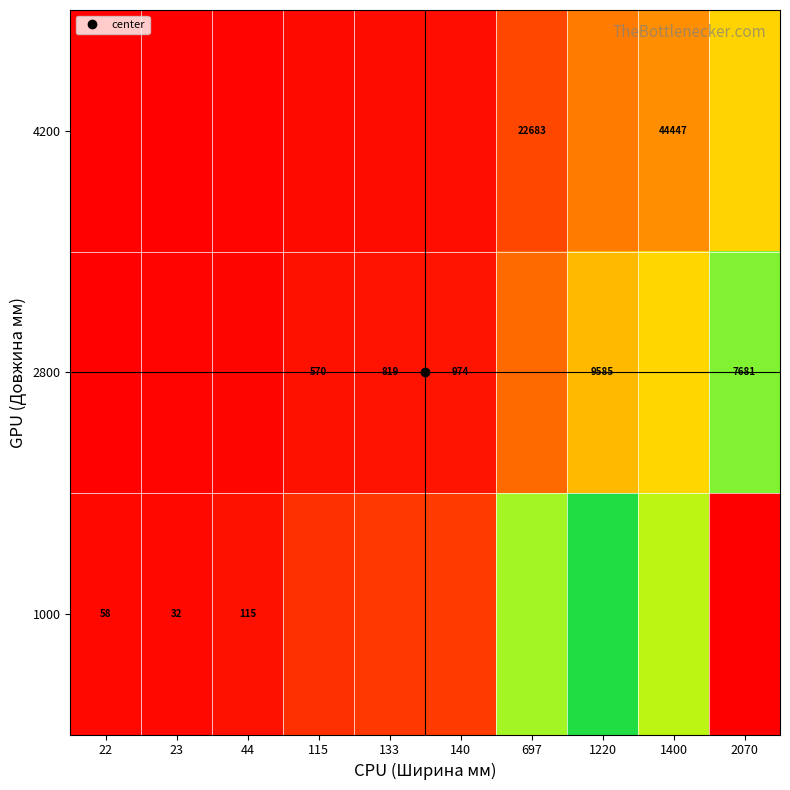

The 1000 series shows 0.0 at 44. True or false?

False